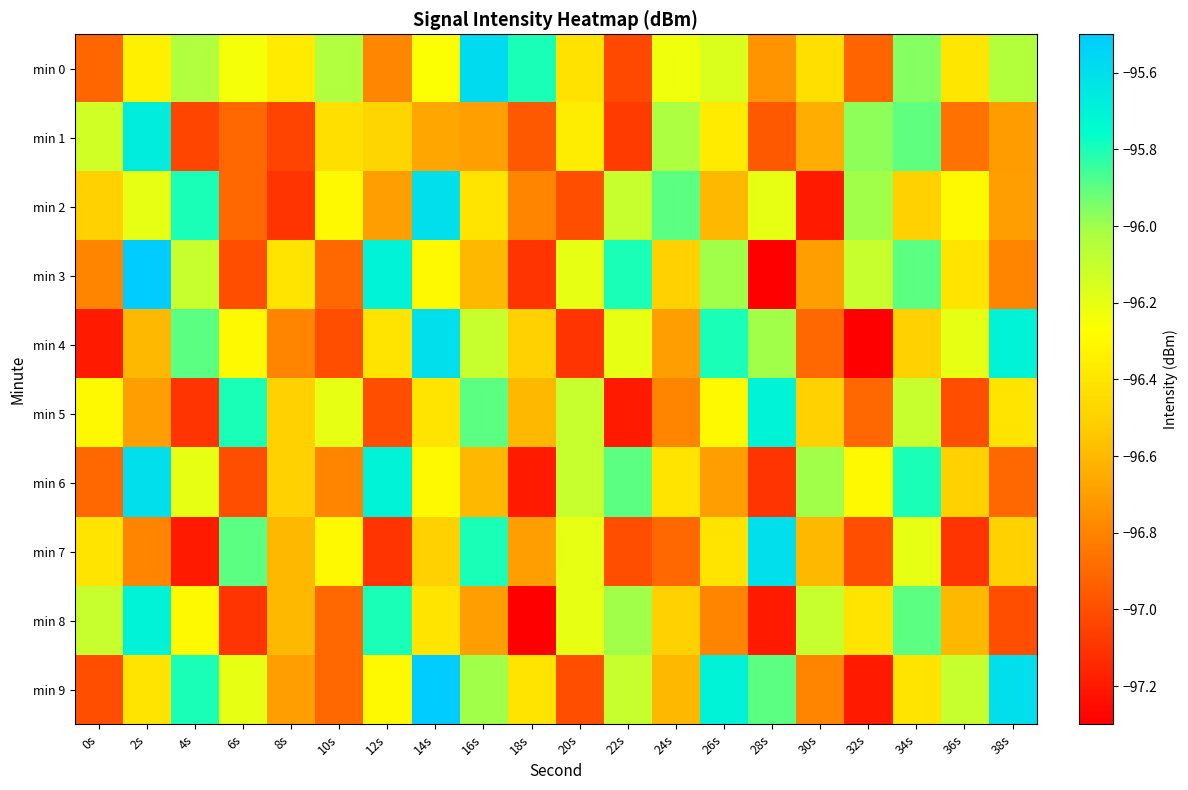

Which series has the largest total across all categories?

min 9